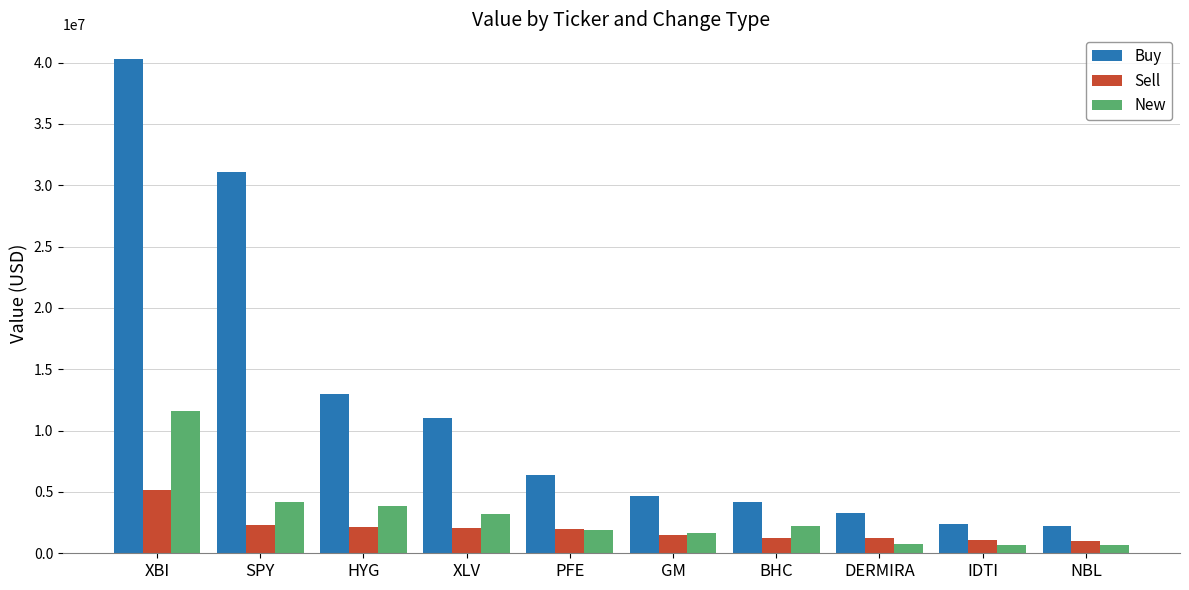

What is the total value across all series at NBL?

3930000